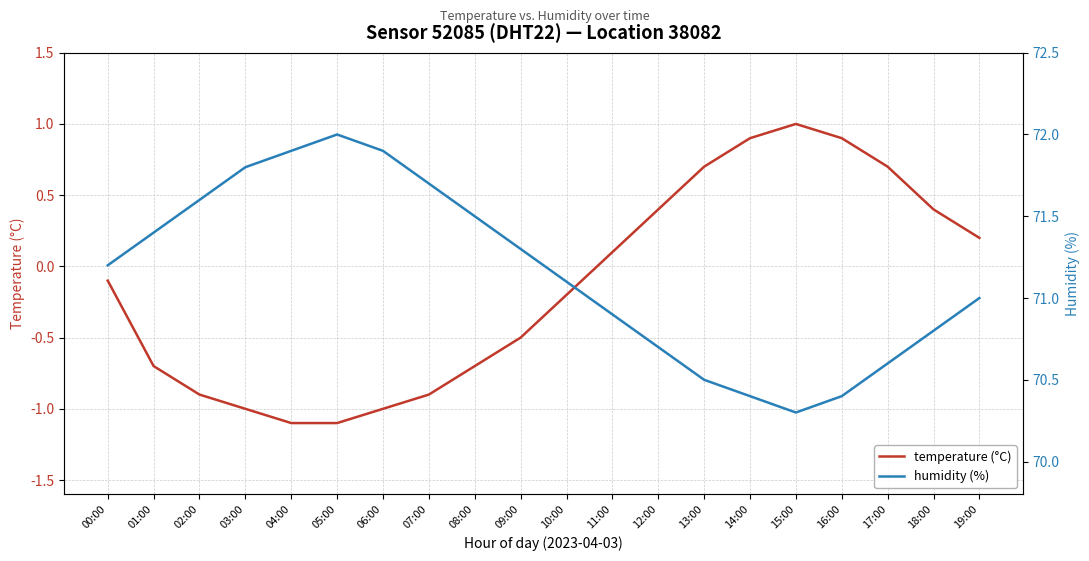

At how many categories does at least one series exceed 12?

20